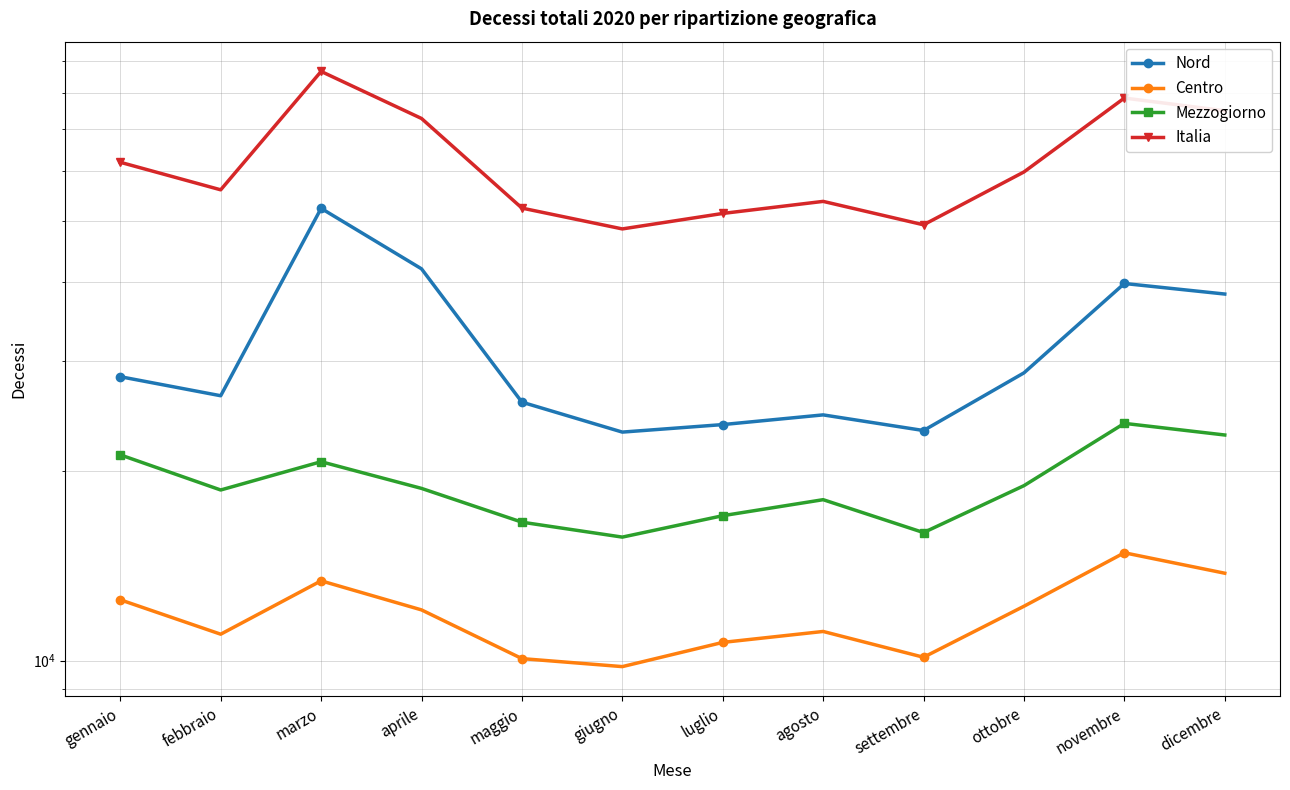

At which category is the sum across all series the highest?

marzo